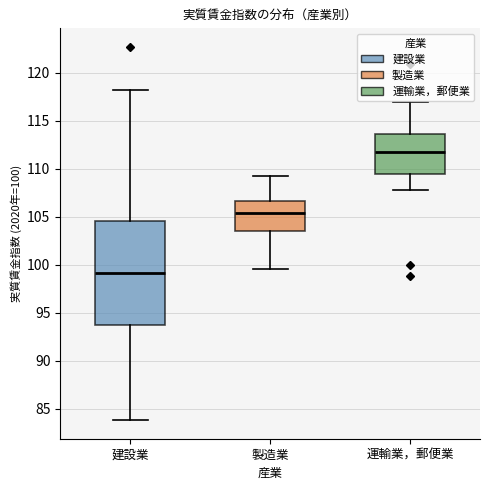

Where is the upper edge of the box for 建設業 on the y-axis? The values are not printed on the chart, so give them approximately, as read against the axis.

104.5